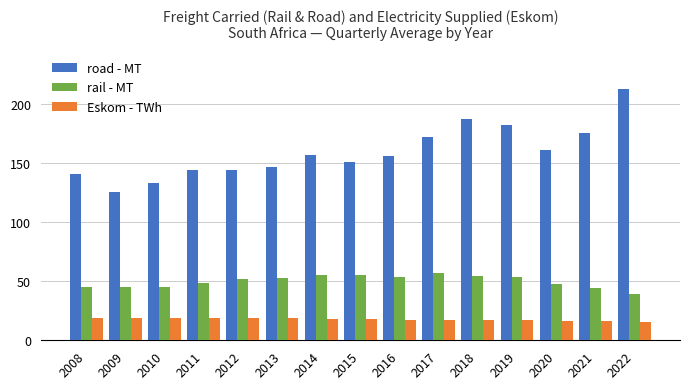

Which series has the largest range (max minus min)?

road - MT